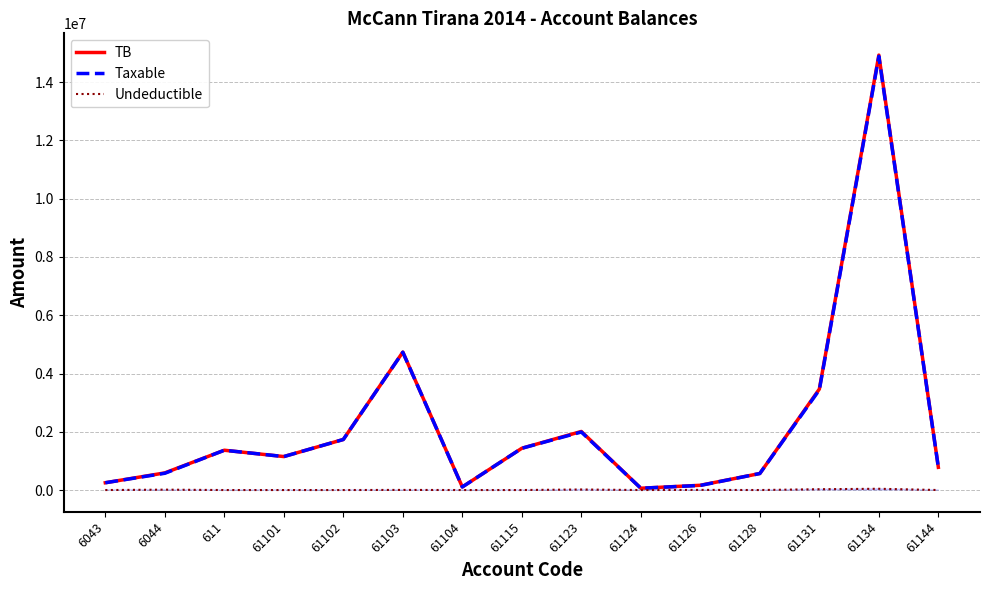

What is the total value across all series at 61131?

6931976.9